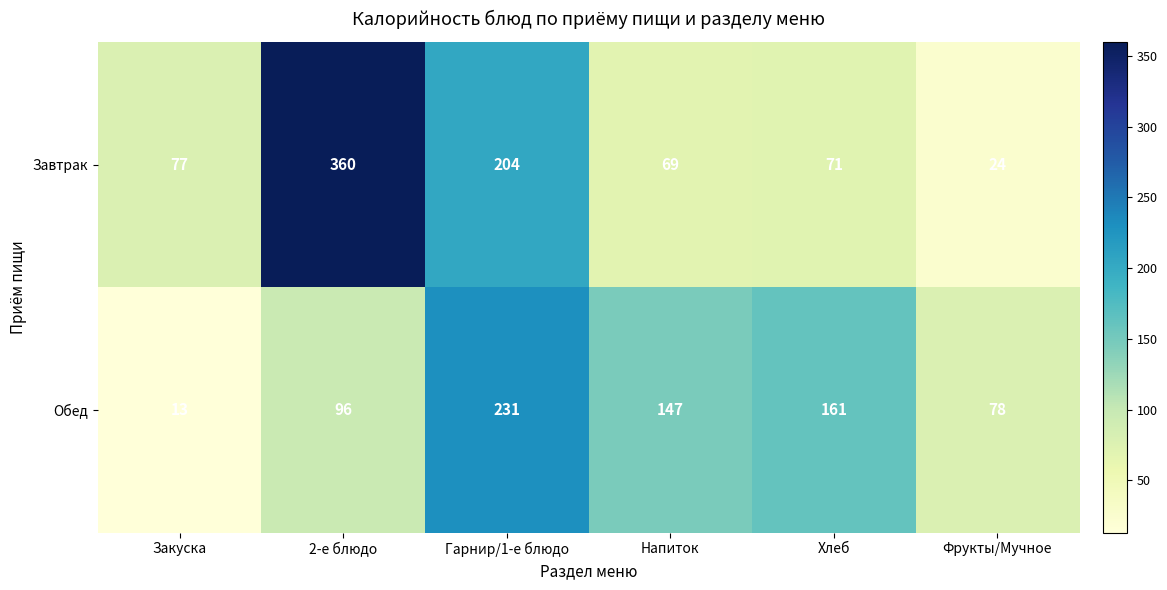

List the series in order of their overall mean, lowest first.

Обед, Завтрак